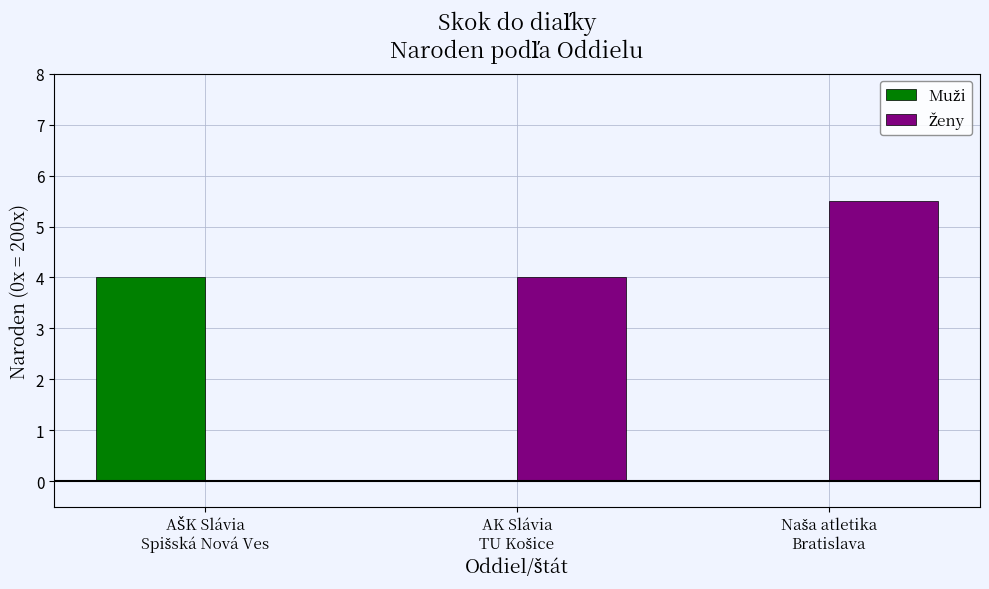

What is the maximum value shown in the chart?

5.5